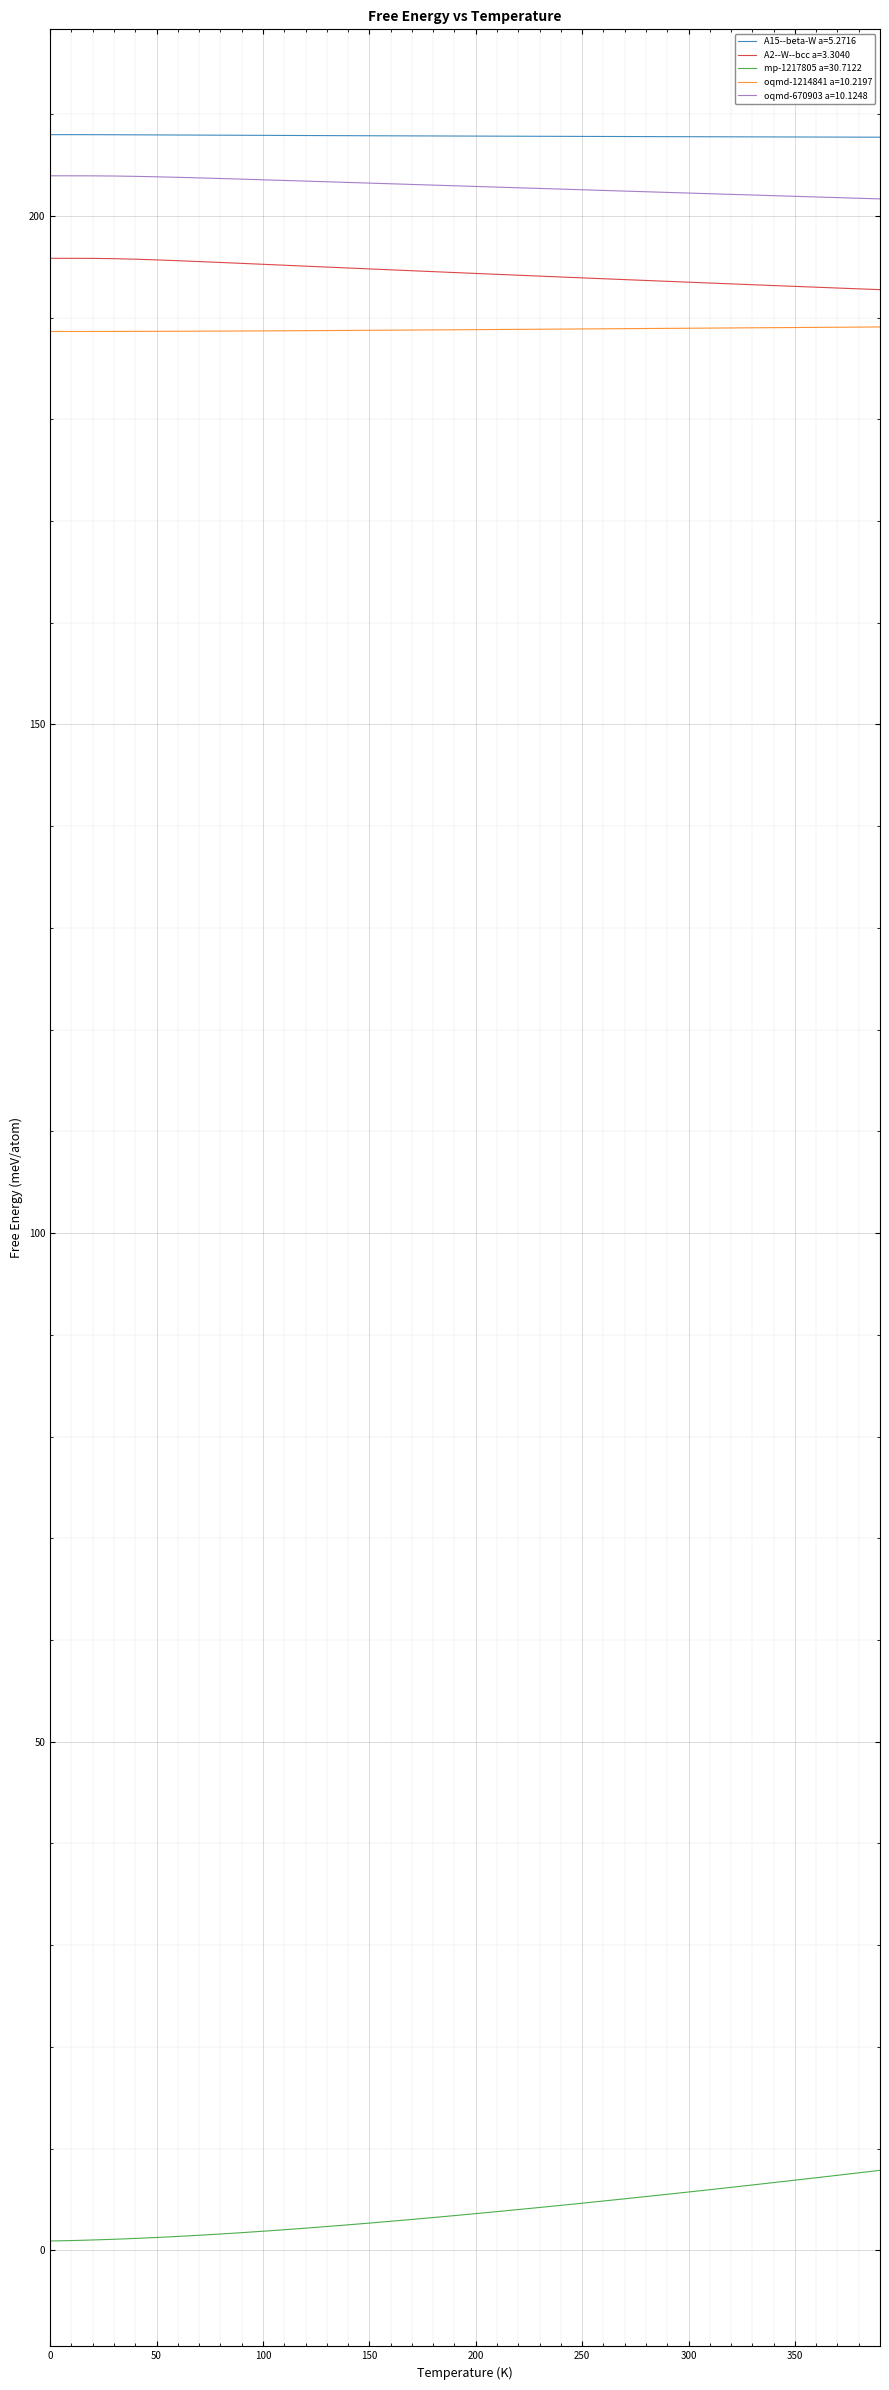

What is the maximum value for A15--beta-W a=5.2716?

208.0